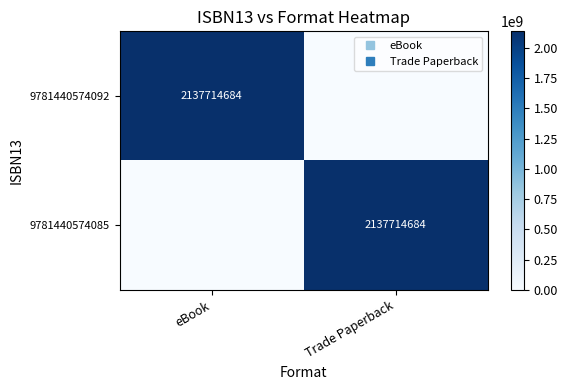

What is the total value across all series at Trade Paperback?

2137714684